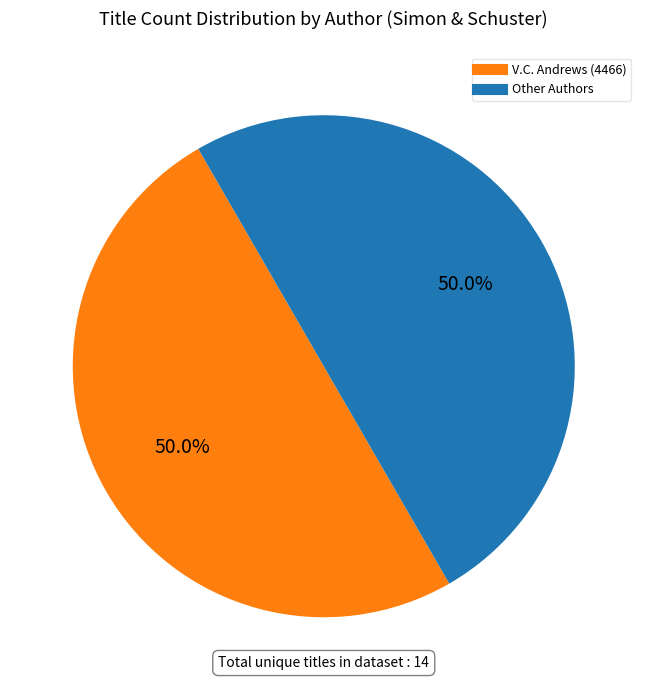

How many segments does this pie chart have?

2